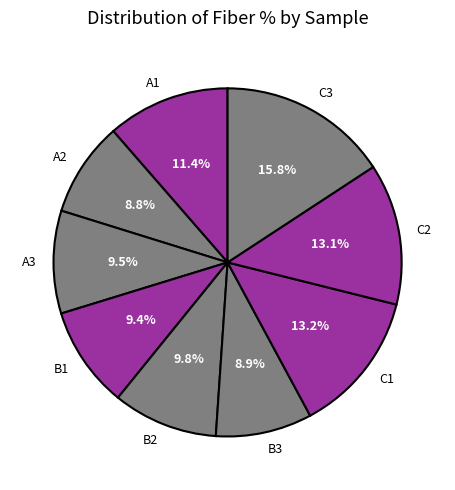

Which category has the biggest portion of the pie?

C3